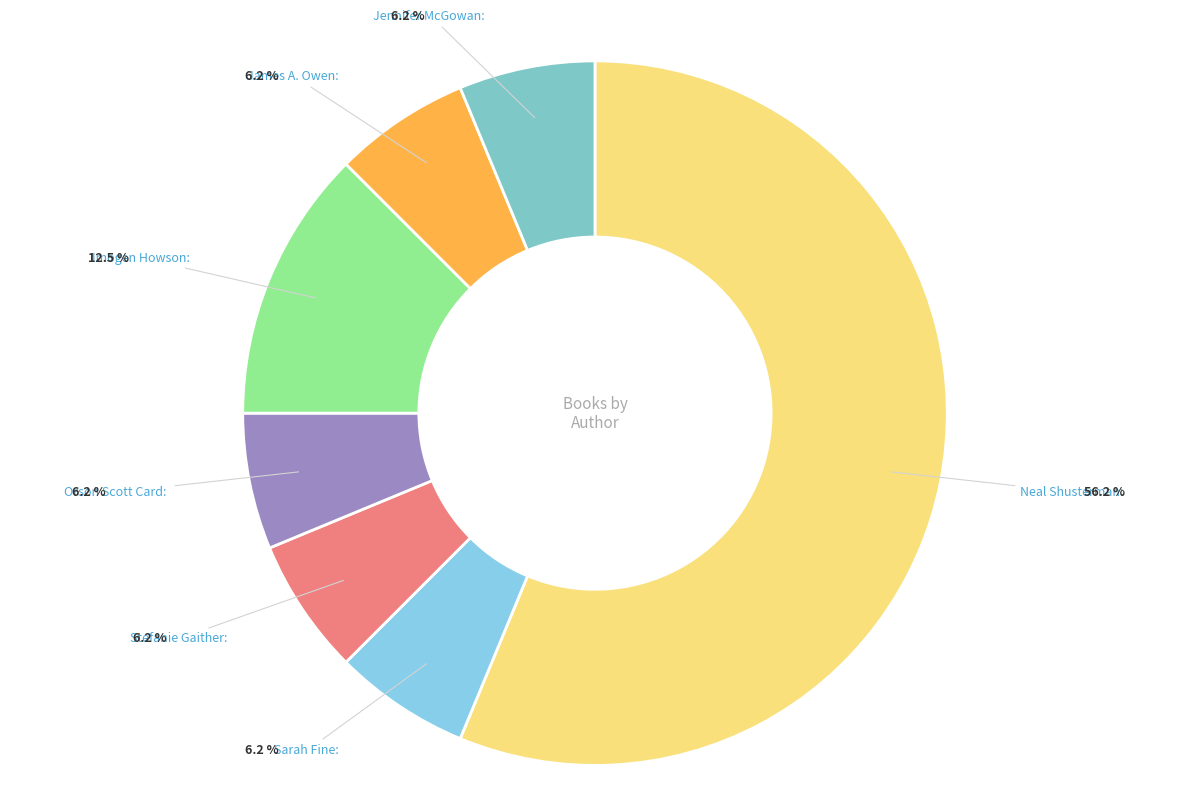

Does any single category account for the majority?

Yes